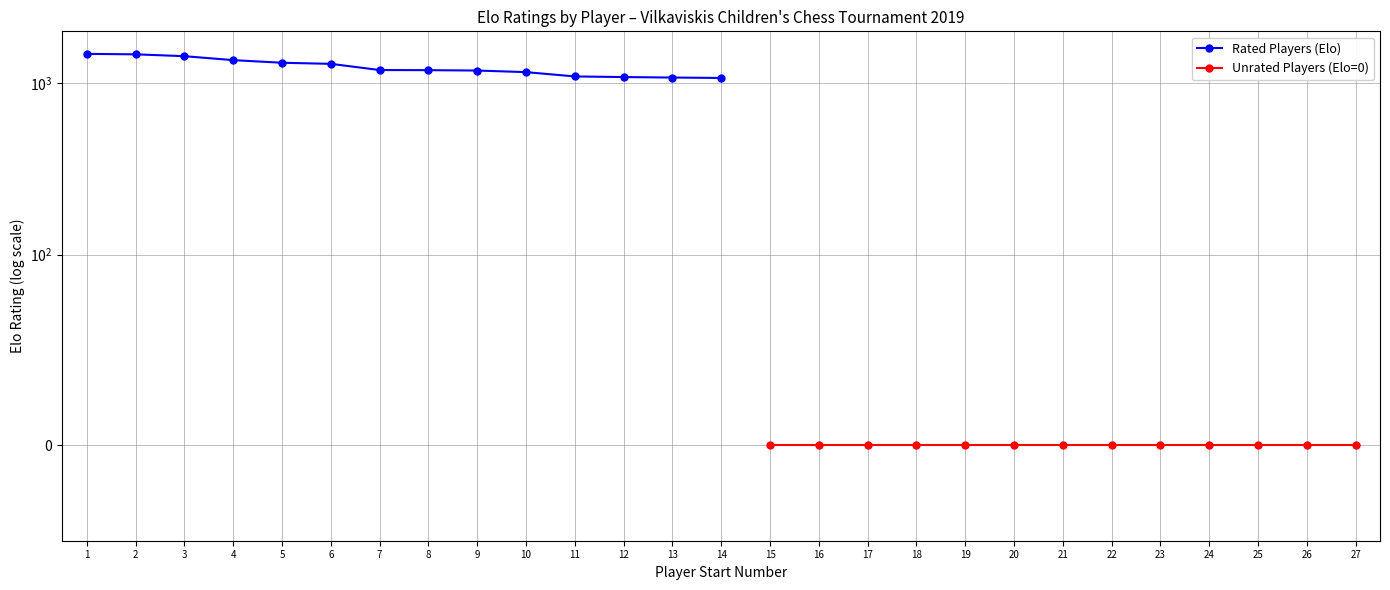

True or false: there are more than 1 points higher than both neighbors.

False